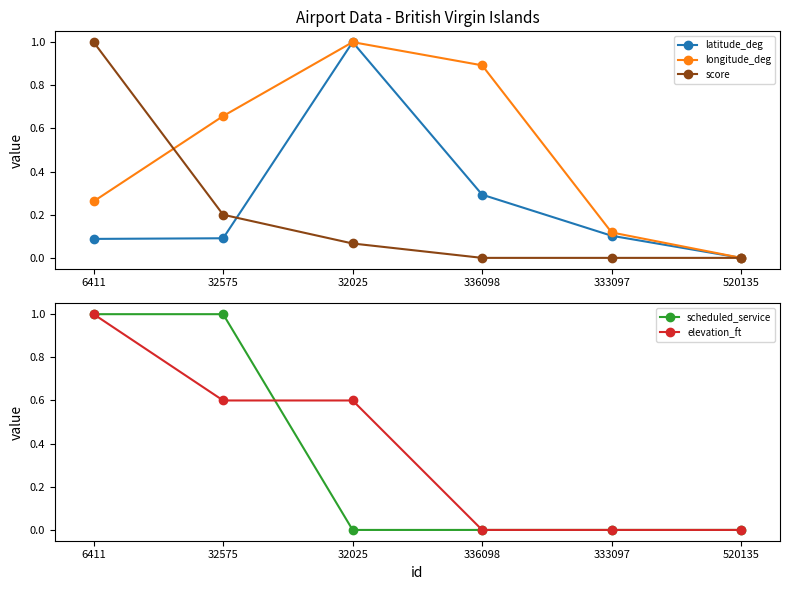

What is the sum of the latitude_deg values at 336098 and 32575?

0.4